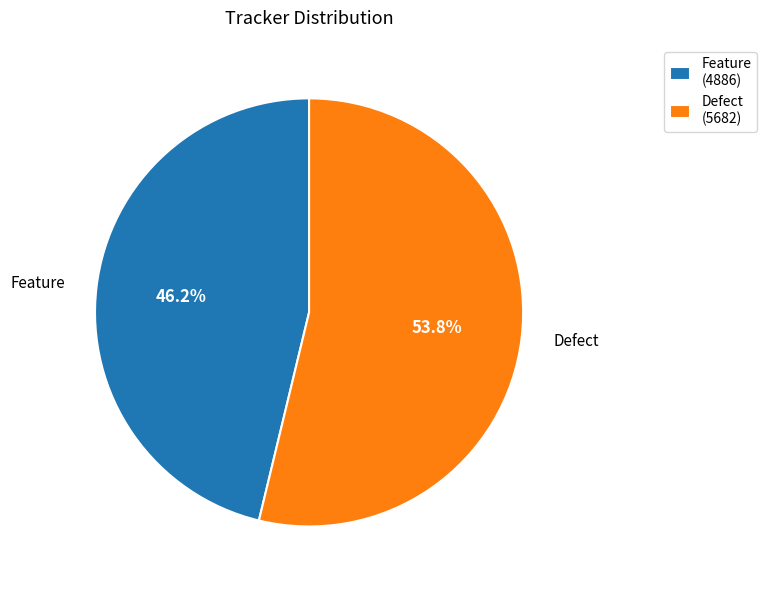

How many slices are in this pie chart?

2